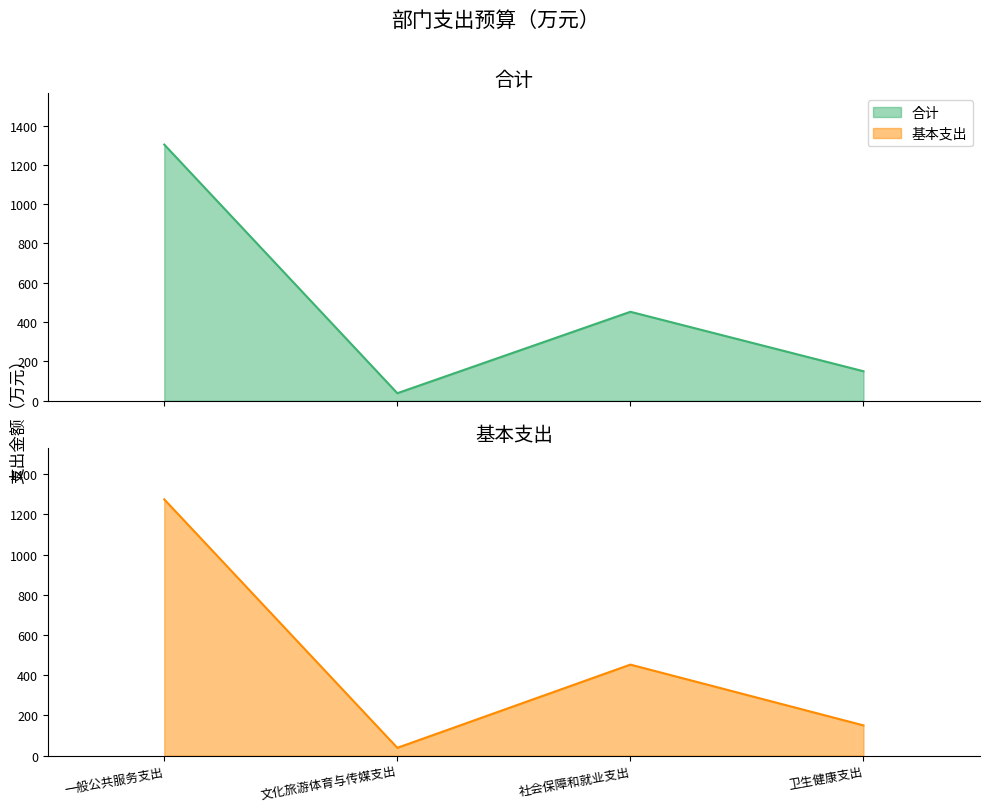

The 合计 series shows 2187.5 at 一般公共服务支出. True or false?

False